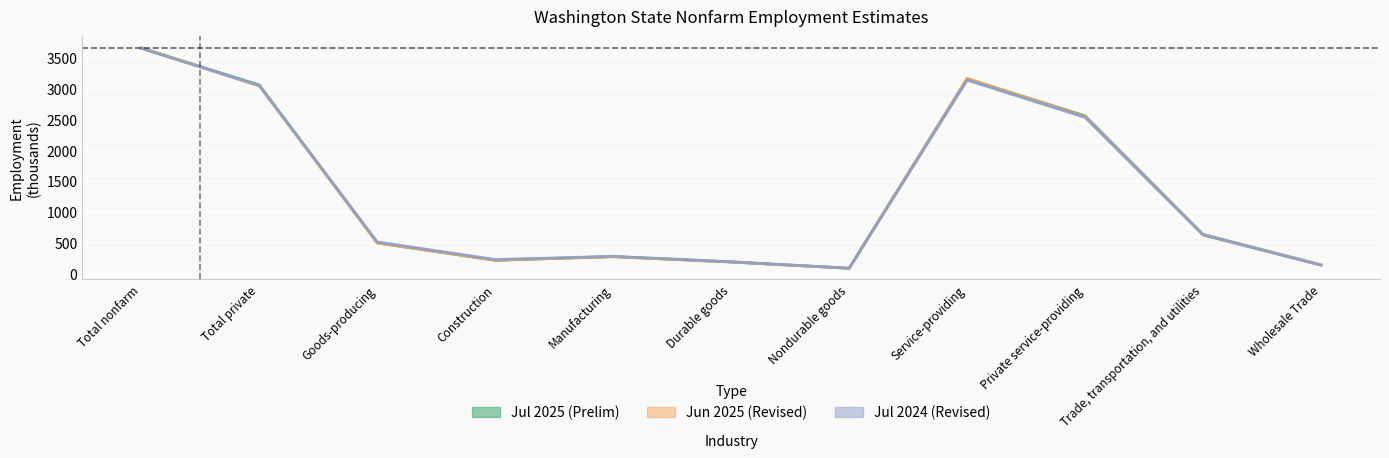

What is the difference between the highest and lowest values at Wholesale Trade?

2.8